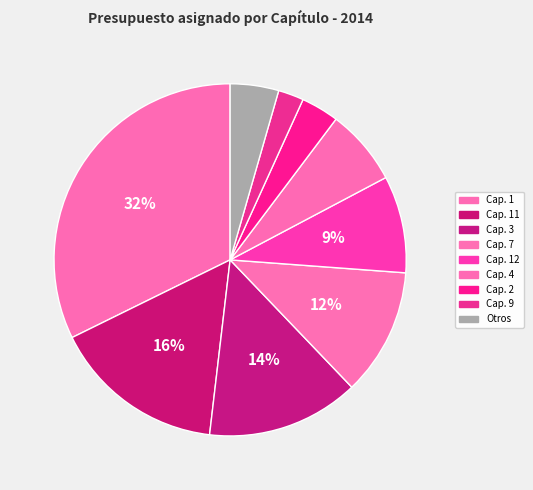

What is the largest slice in the pie chart?

Cap. 1